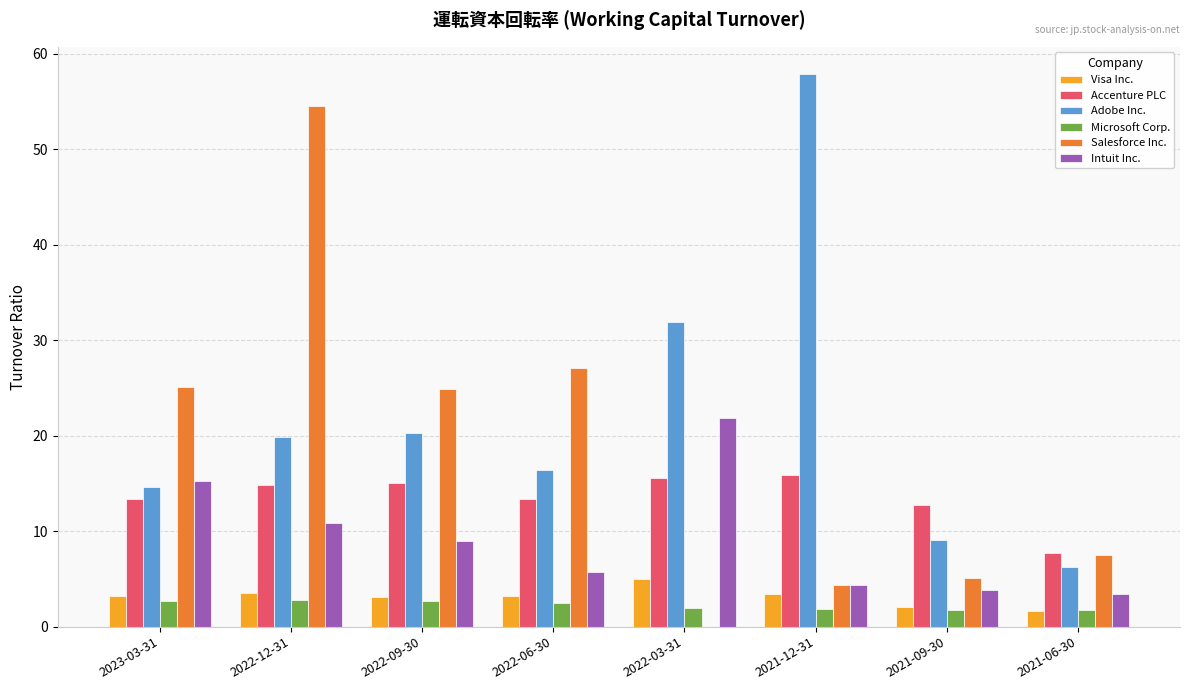

Which series changed the most between 2022-03-31 and 2021-09-30?

Adobe Inc.